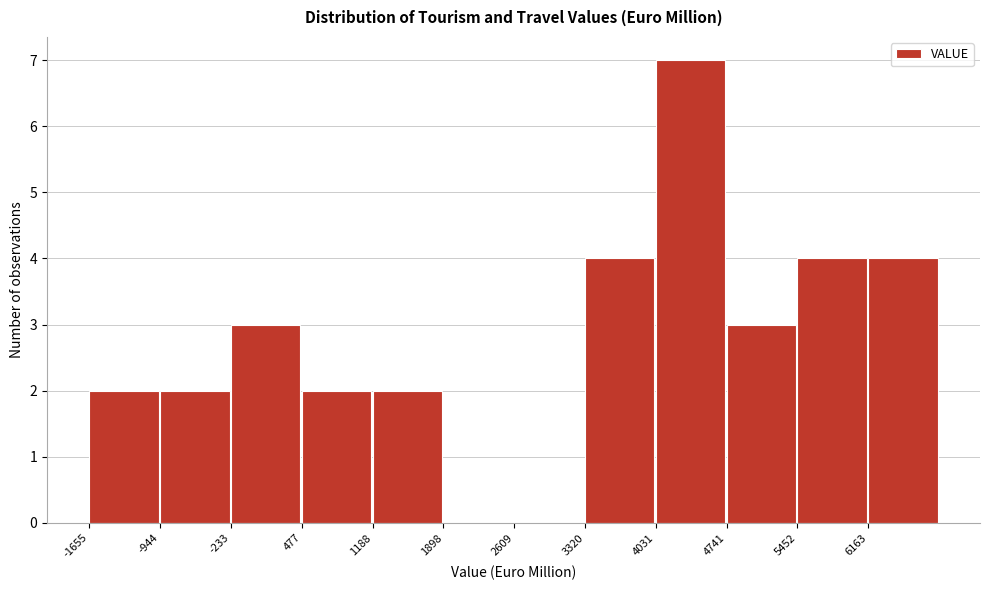

Reading left to right, list every bar in this chart as the range it spans on the x-axis followed by its height. Neither the bar edges nor the heights are printed on the chart, so give them approximately, as read against the axes.

-1700 to -900: 2
-900 to -200: 2
-200 to 500: 3
500 to 1200: 2
1200 to 1900: 2
1900 to 2600: 0
2600 to 3300: 0
3300 to 4000: 4
4000 to 4700: 7
4700 to 5500: 3
5500 to 6200: 4
6200 to 6900: 4